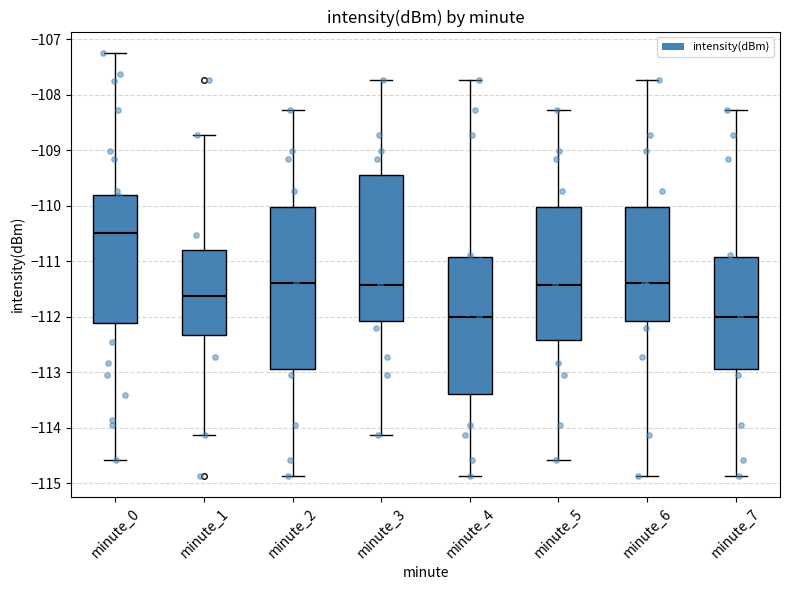

Where does the lower whisker of the box for minute_1 end on the y-axis? The values are not printed on the chart, so give them approximately, as read against the axis.

-114.1